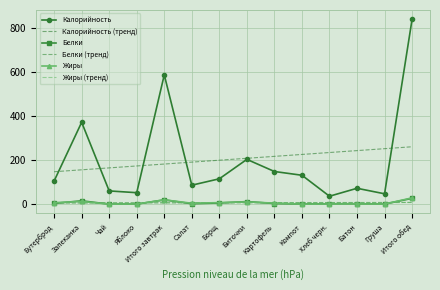

Reading left to right, extract all data points from this chart.

Калорийность: Бутерброд=105.0	Запеканка=371.0	Чай=60.0	Яблоко=52.0	Итого завтрак=586.0	Салат=86.0	Борщ=115.0	Биточки=203.0	Картофель=148.0	Компот=131.0	Хлеб черн.=36.0	Батон=72.0	Груша=47.0	Итого обед=838.0
Калорийность (тренд): Бутерброд=147.0	Запеканка=155.7	Чай=164.4	Яблоко=173.1	Итого завтрак=181.8	Салат=190.5	Борщ=199.2	Биточки=207.9	Картофель=216.6	Компот=225.3	Хлеб черн.=234.0	Батон=242.7	Груша=251.4	Итого обед=260.1
Белки: Бутерброд=3.6	Запеканка=15.2	Чай=0.2	Яблоко=0.4	Итого завтрак=19.5	Салат=1.9	Борщ=5.3	Биточки=11.7	Картофель=2.9	Компот=0.6	Хлеб черн.=1.6	Батон=2.0	Груша=0.4	Итого обед=26.4
Белки (тренд): Бутерброд=5.5	Запеканка=5.7	Чай=5.8	Яблоко=6.0	Итого завтрак=6.2	Салат=6.3	Борщ=6.5	Биточки=6.6	Картофель=6.8	Компот=7.0	Хлеб черн.=7.1	Батон=7.3	Груша=7.4	Итого обед=7.6
Жиры: Бутерброд=6.8	Запеканка=12.4	Чай=0.1	Яблоко=0.4	Итого завтрак=19.7	Салат=4.2	Борщ=7.0	Биточки=10.4	Картофель=4.7	Компот=0.1	Хлеб черн.=0.8	Батон=1.2	Груша=0.3	Итого обед=28.7
Жиры (тренд): Бутерброд=5.9	Запеканка=6.1	Чай=6.2	Яблоко=6.4	Итого завтрак=6.5	Салат=6.7	Борщ=6.8	Биточки=7.0	Картофель=7.2	Компот=7.3	Хлеб черн.=7.5	Батон=7.6	Груша=7.8	Итого обед=7.9